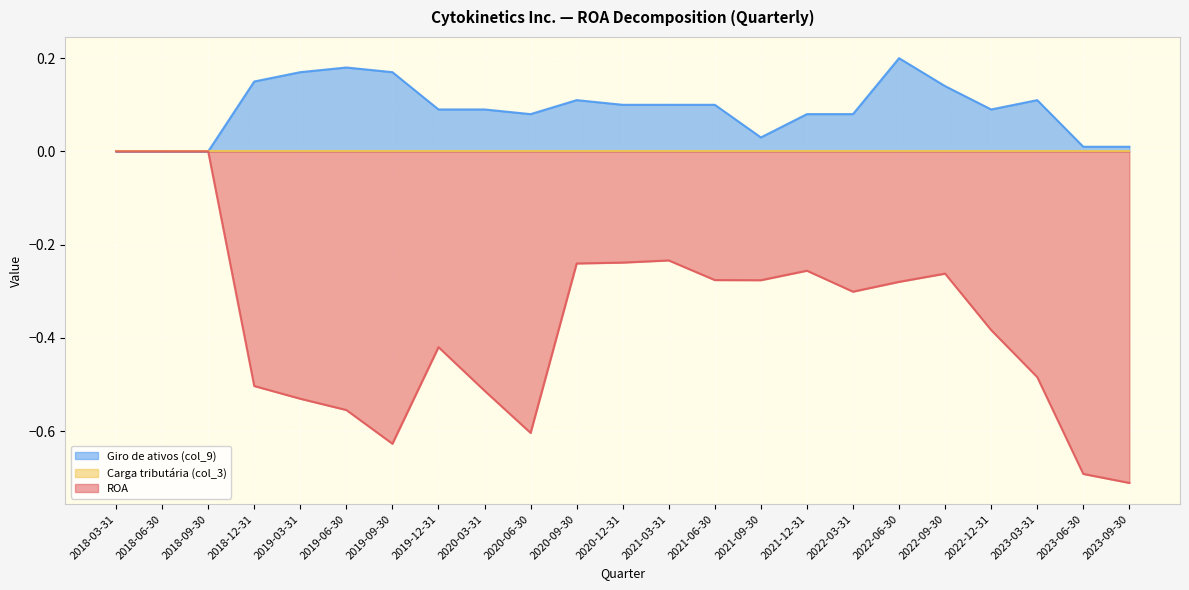

Count the number of data series in this chart.

3